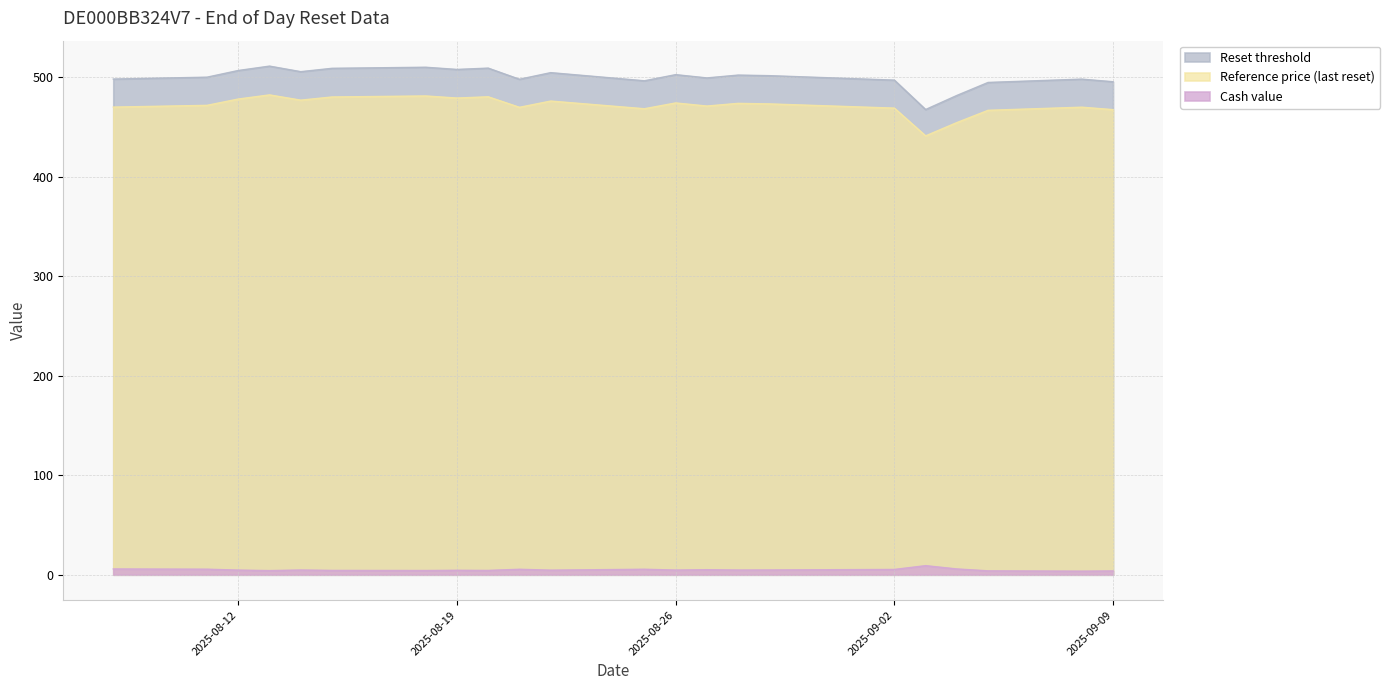

Which series has the largest range (max minus min)?

Reset threshold